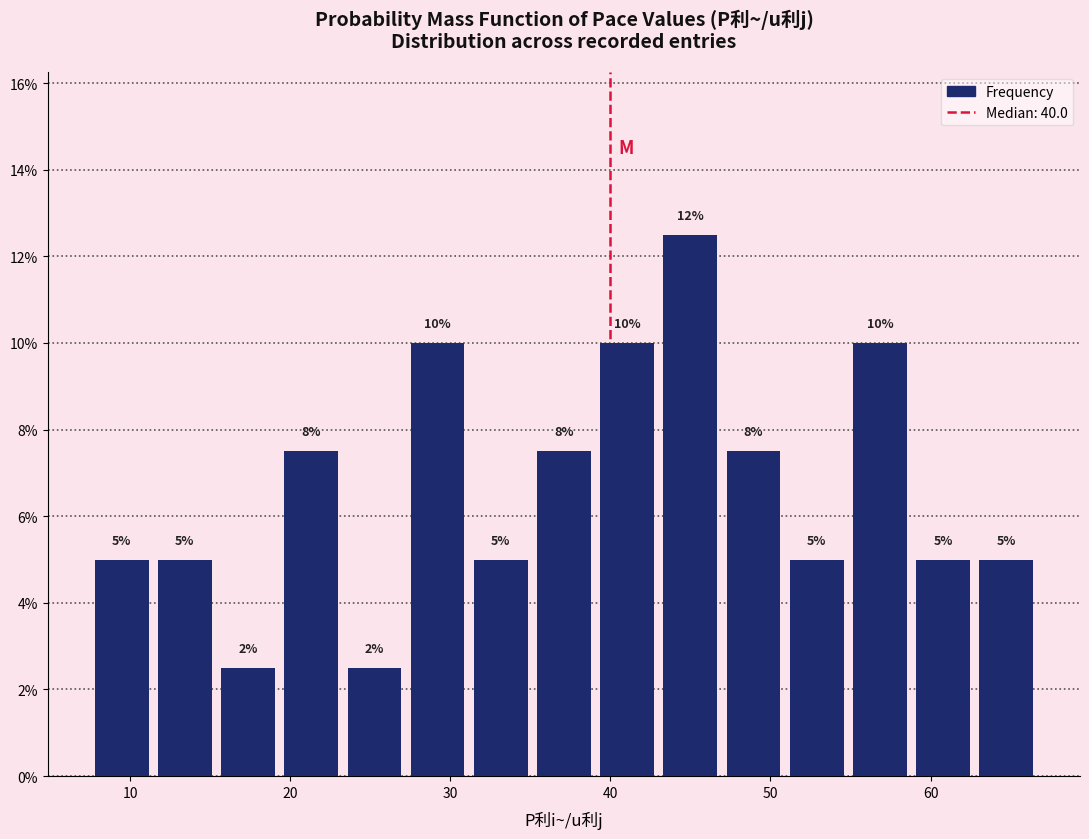

Around what value on the x-axis is the tallest bar? Give the approximate position of its centre, as read against the axis.

45